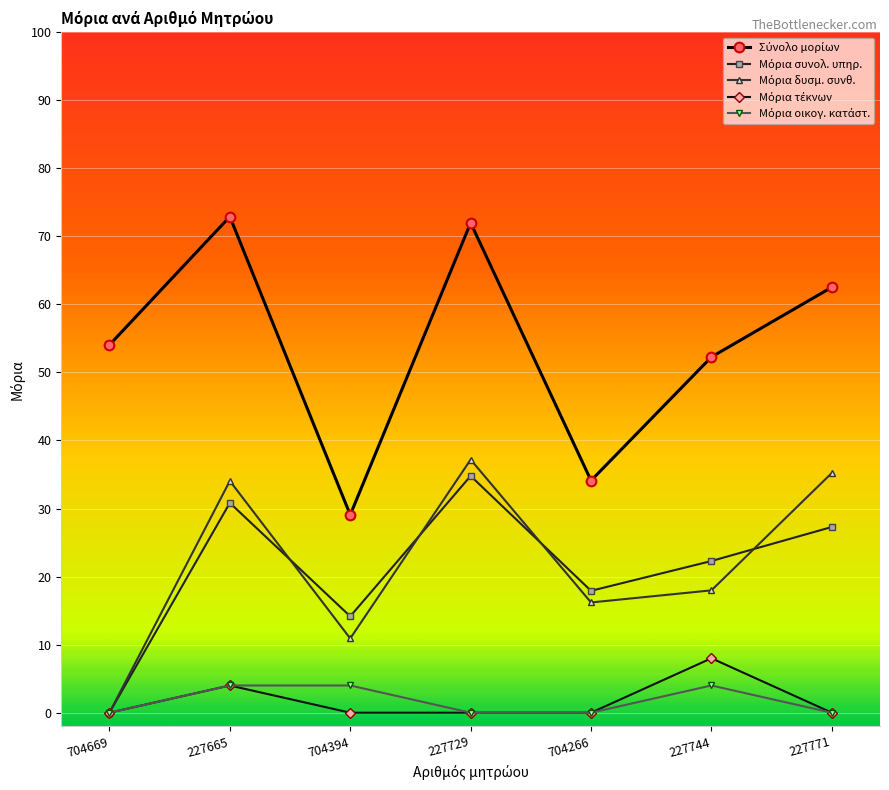

What is the spread (max minus min) of values at 704394?

29.1